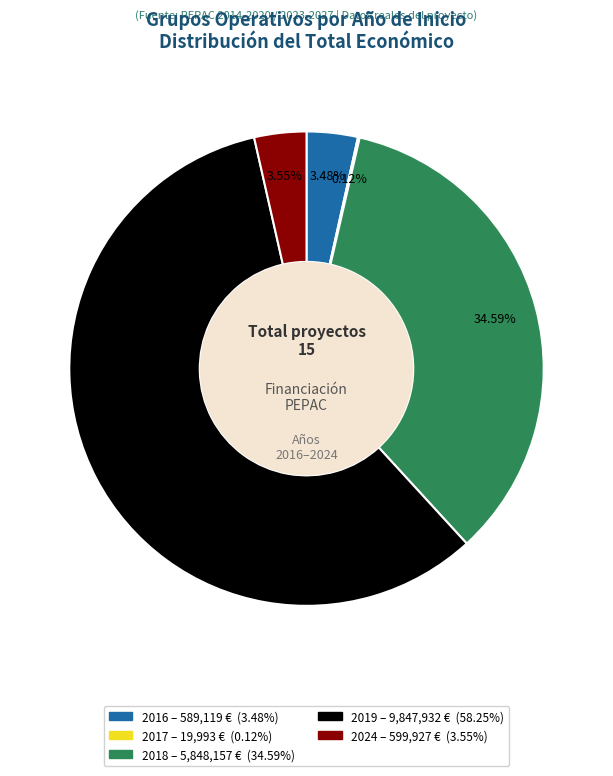

Does 2019 account for over 50% of the chart?

Yes